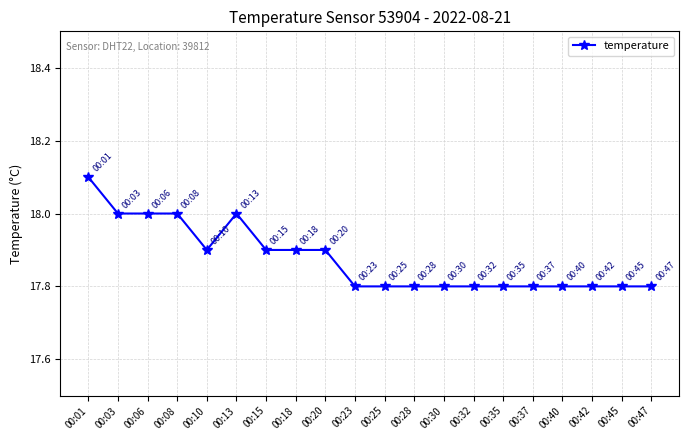

What is the smallest value displayed?

17.8